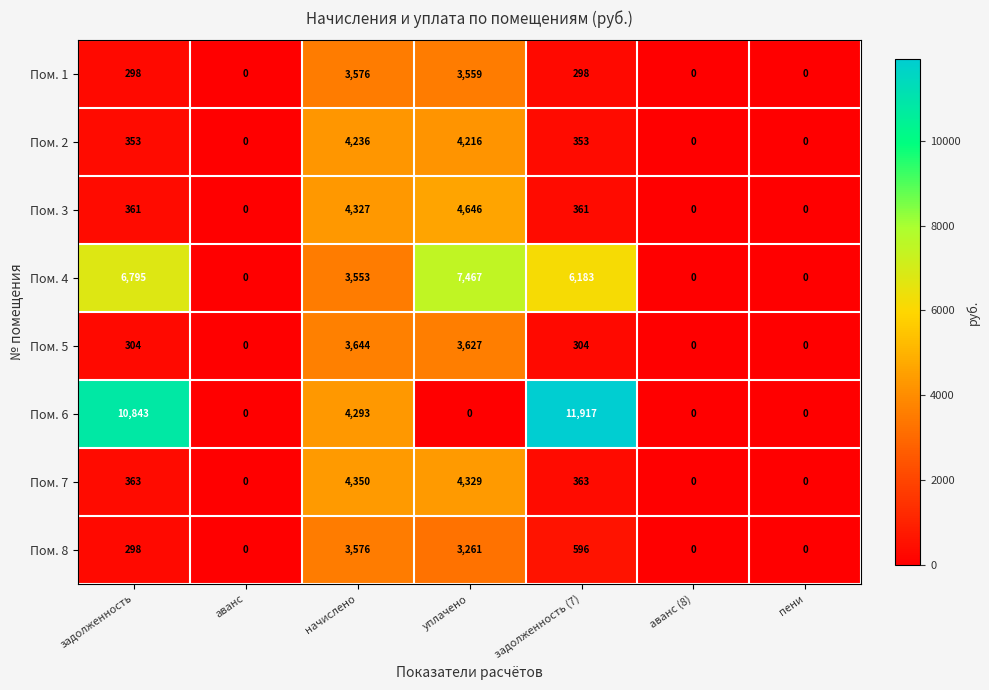

What is the approximate value of Пом. 3 at задолженность (7)?

361